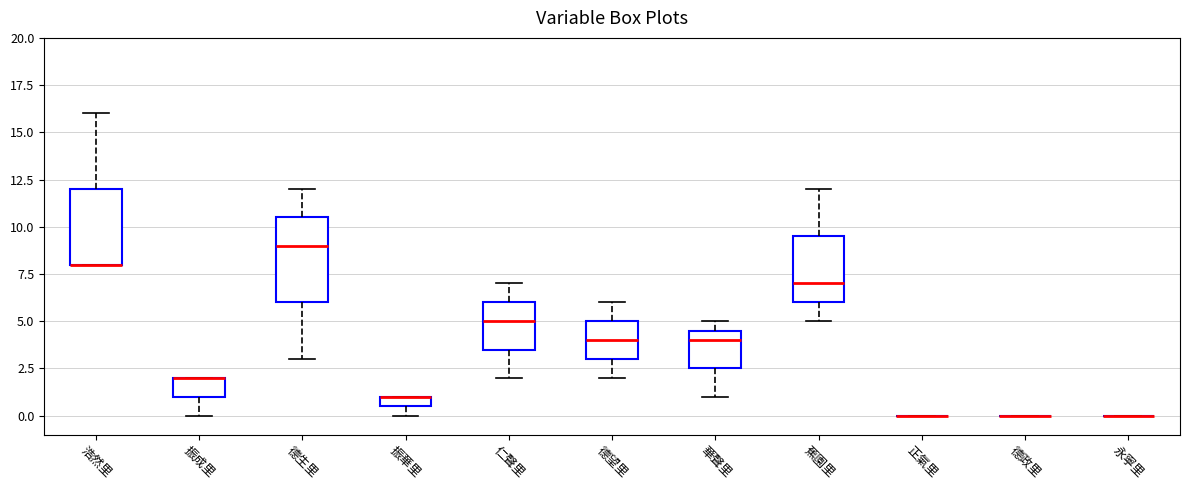

Which box is the tallest, from its lower edge to its upper edge?

德生里